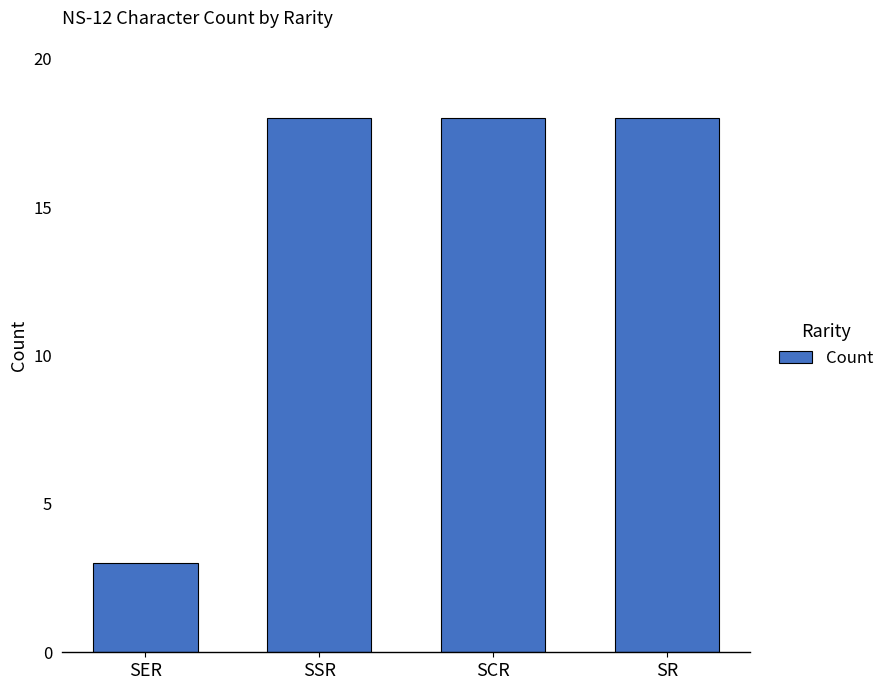

The value at SR is 7. True or false?

False